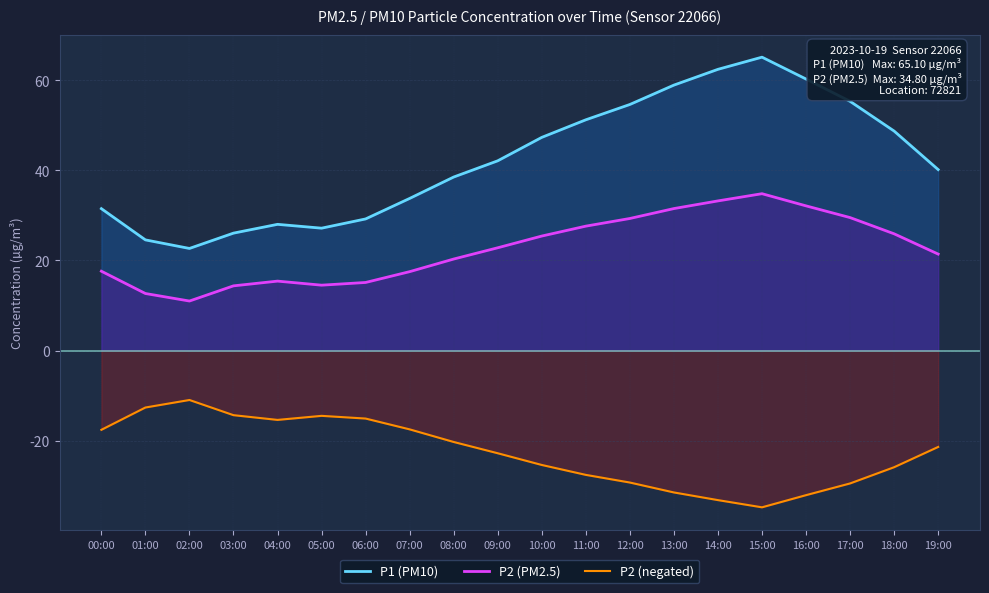

True or false: P1 (PM10) and P2 (negated) cross at least once.

False